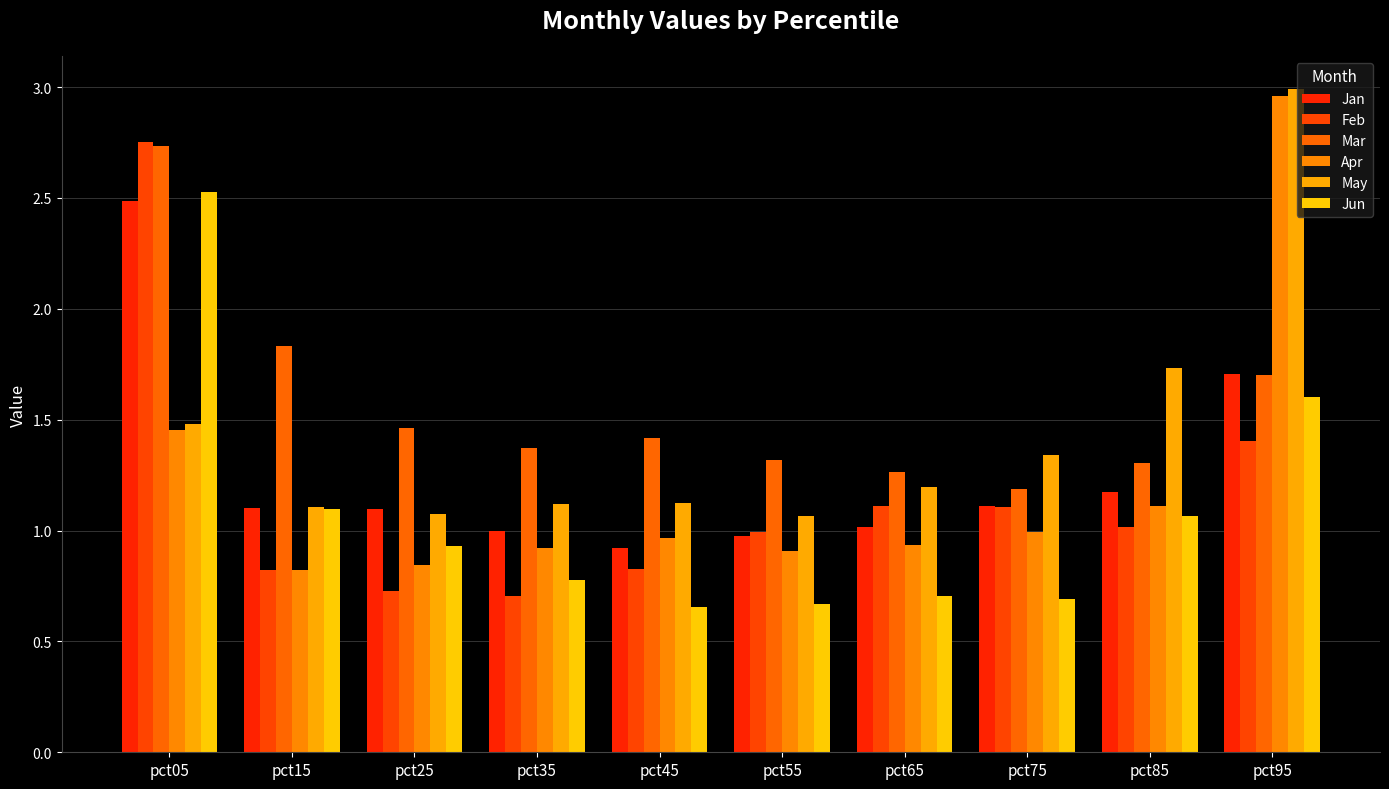

What is the sum of the Mar values at pct25 and pct65?

2.7